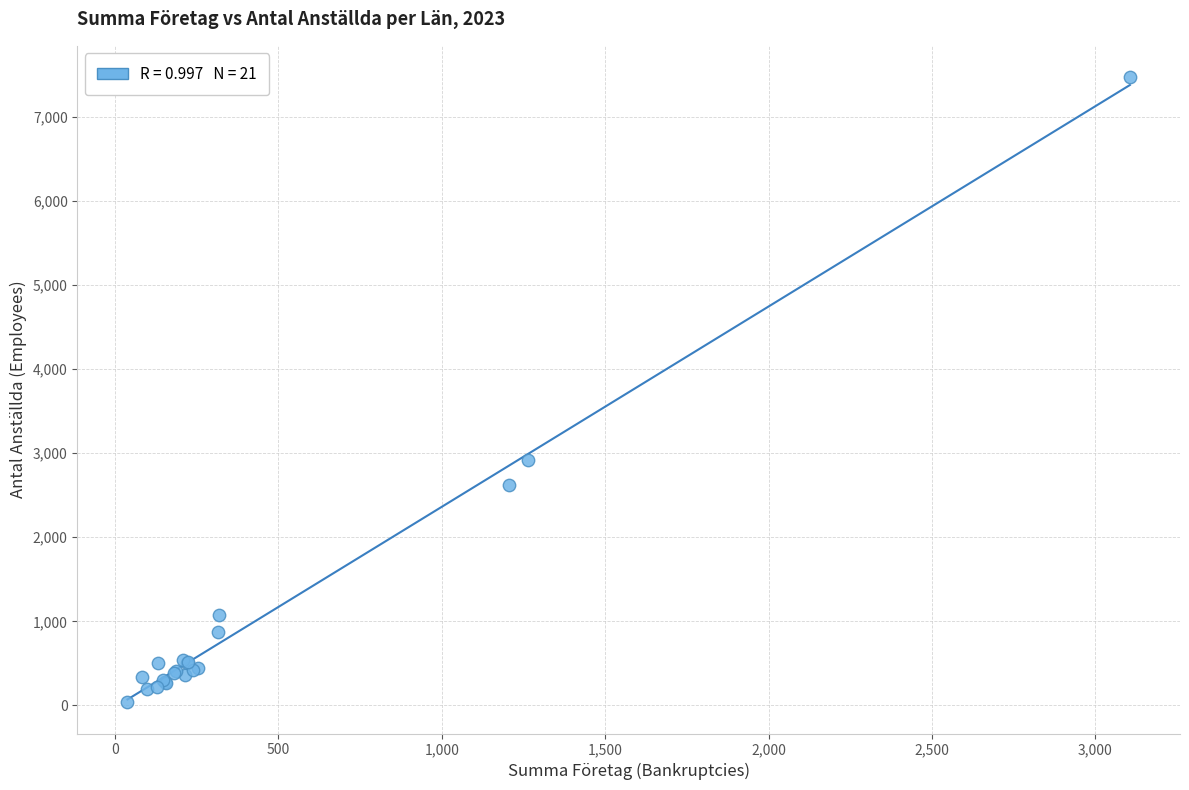

What Y value in the scatter plot is closest to 3755?

2923